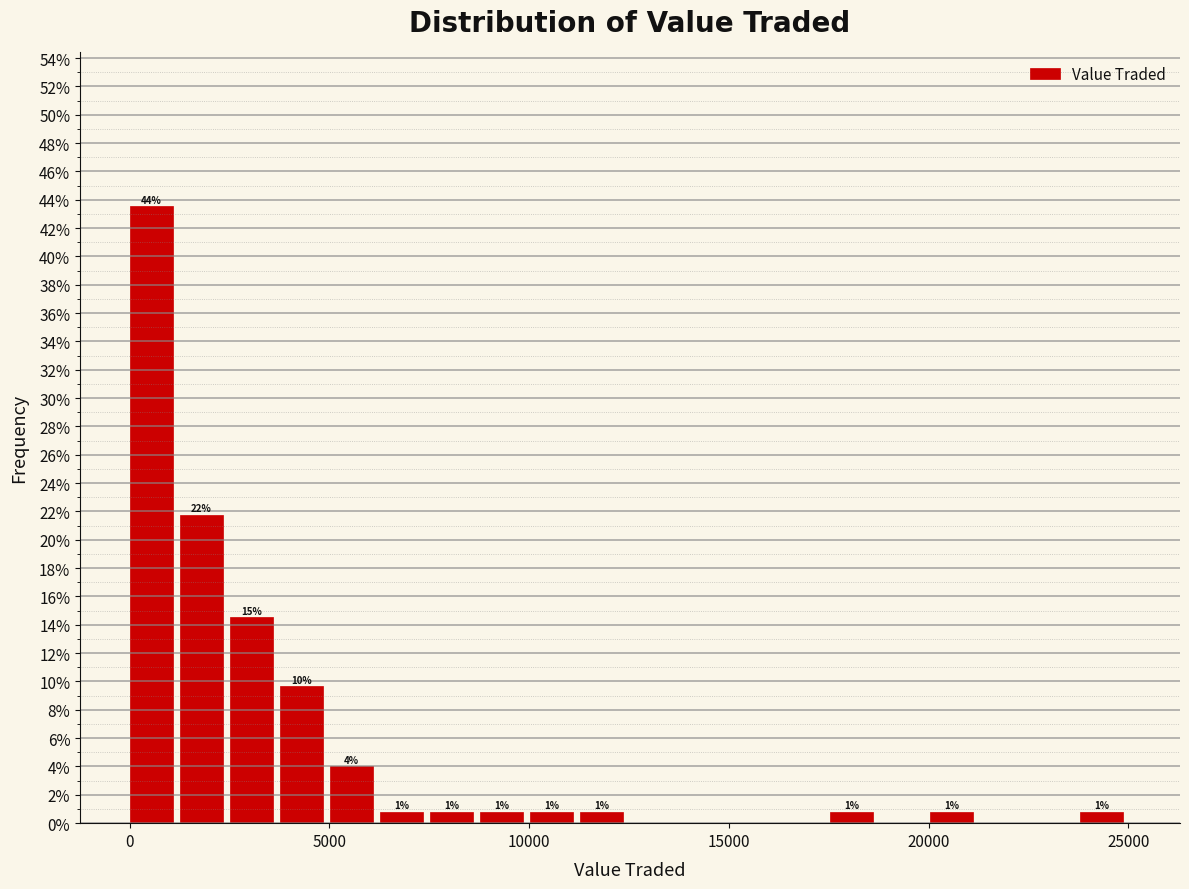

Around what value on the x-axis is the tallest bar? Give the approximate position of its centre, as read against the axis.

500